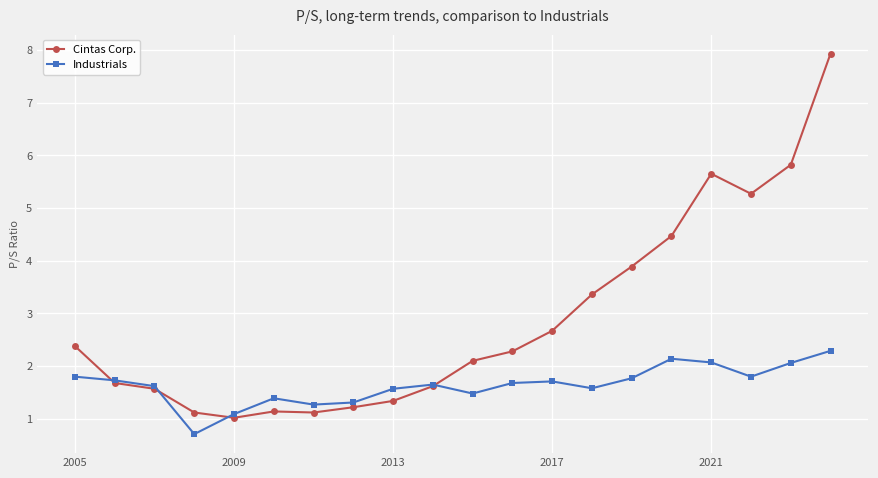

What is the maximum value for Industrials?

2.3